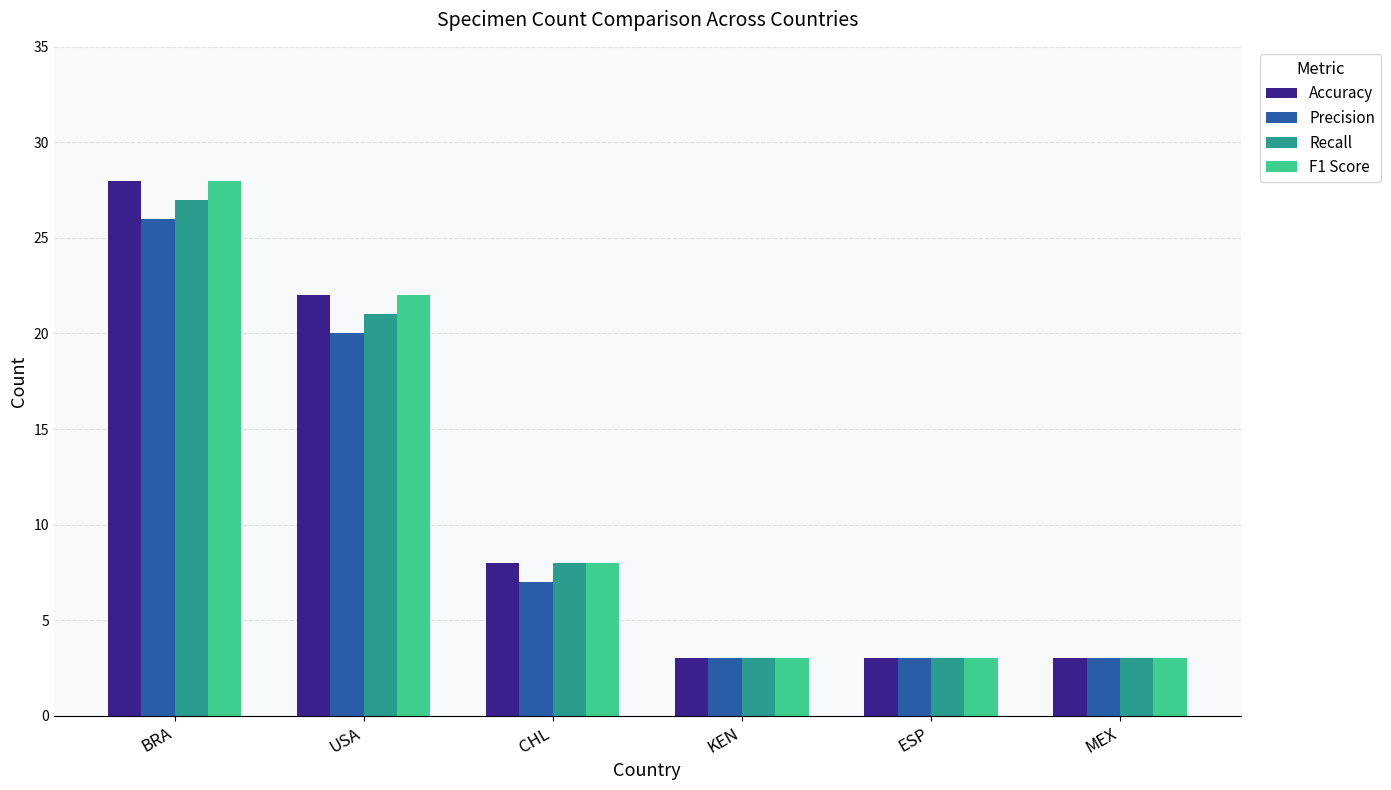

The value of Recall at MEX is 5. True or false?

False